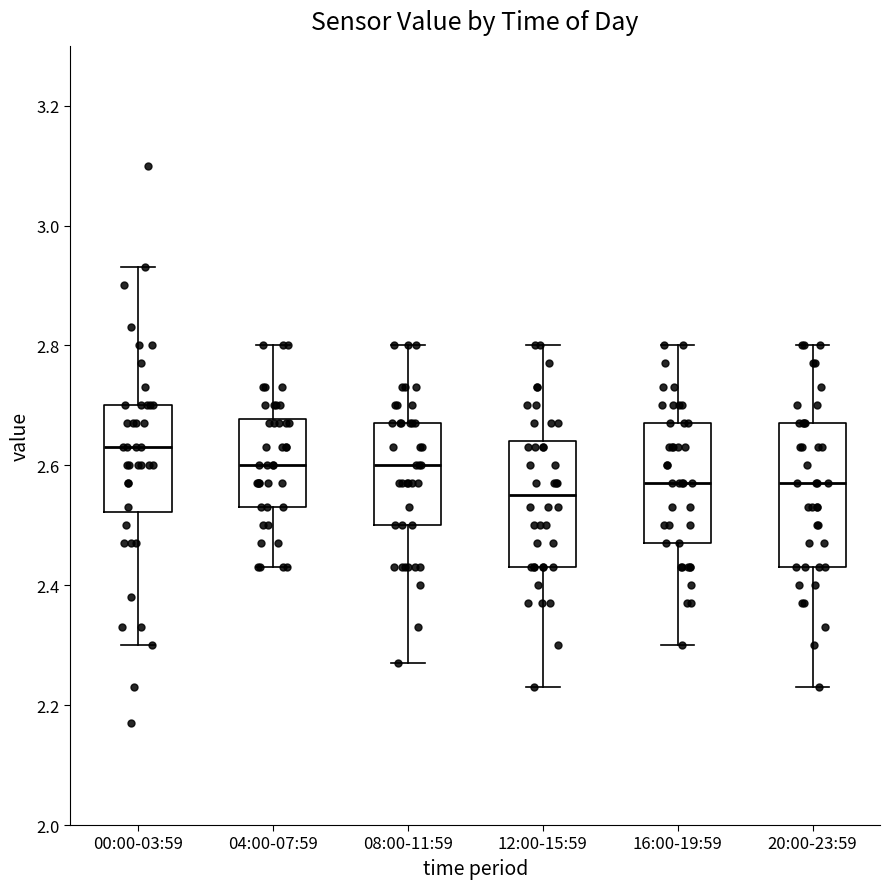

Comparing the boxes themselves (not the whiskers), which one is the tallest?

20:00-23:59